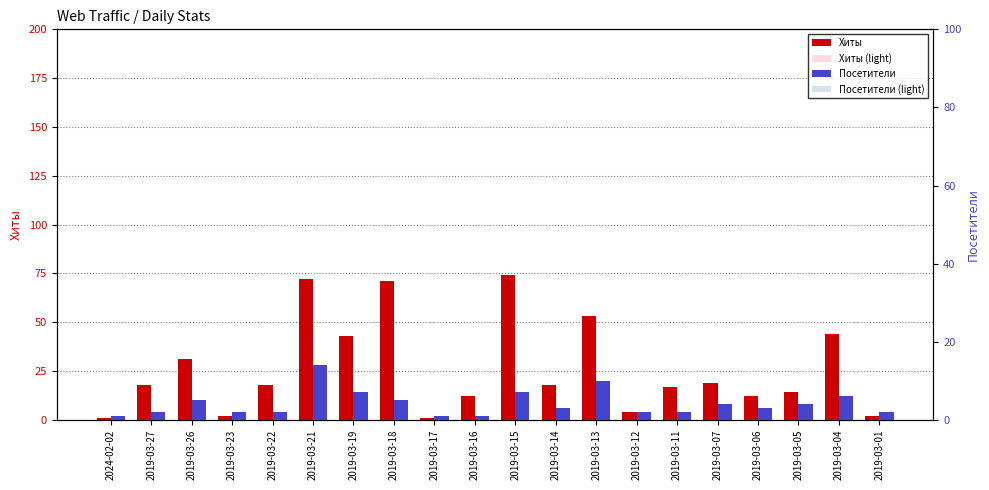

Is the value of Хиты (light) at 2019-03-04 greater than the value of Хиты at 2019-03-17?

Yes